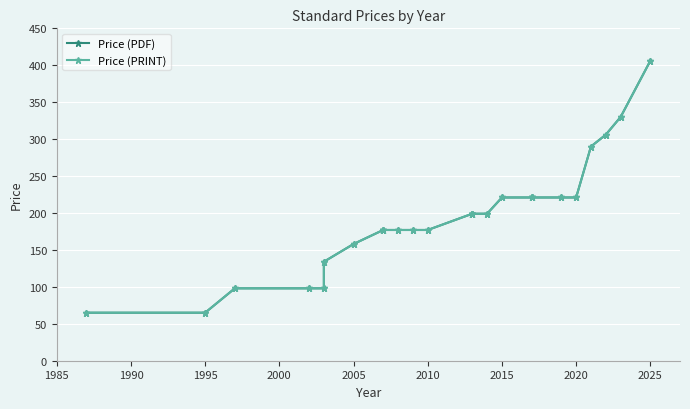

True or false: Price (PRINT) and Price (PDF) cross at least once.

False